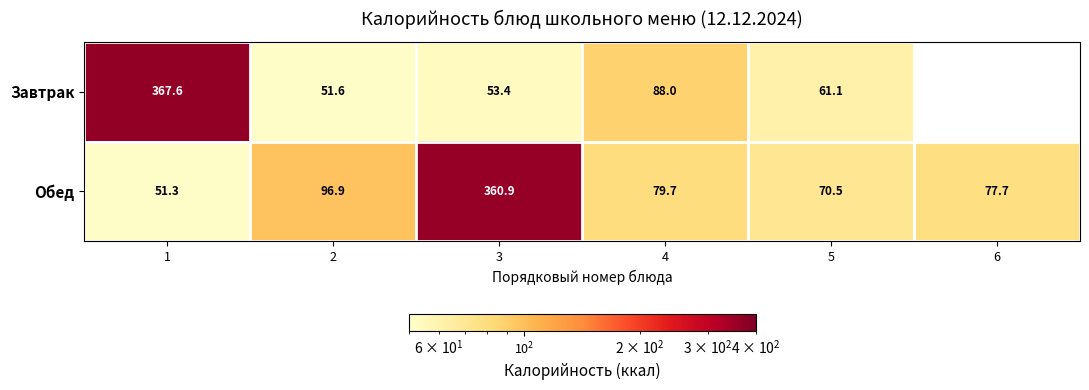

The Завтрак series shows 53.4 at 3. True or false?

True